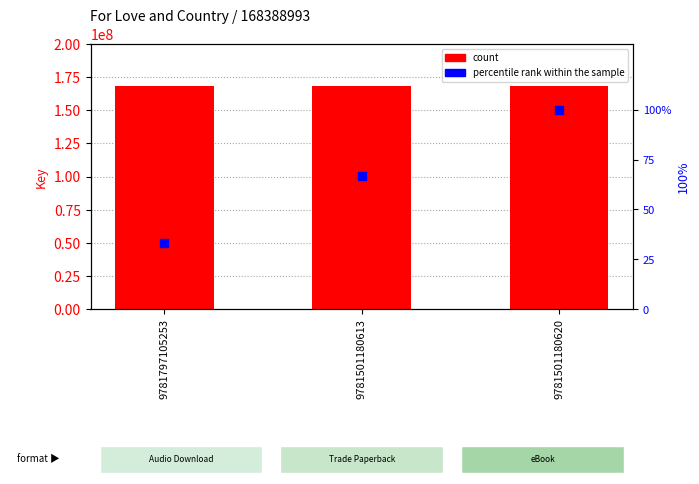

Which series reaches the maximum Y coordinate?

Key